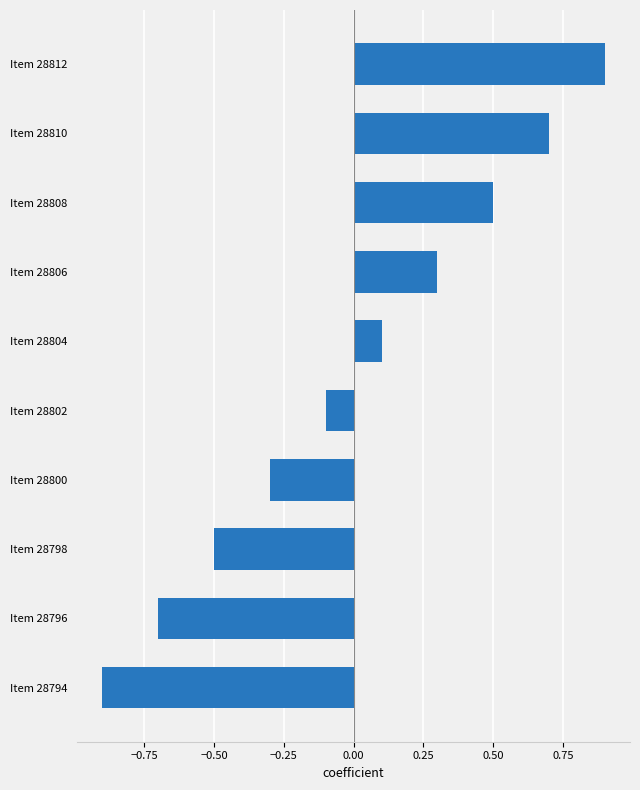

Is it true that the value at Item 28812 is 1.3?

False